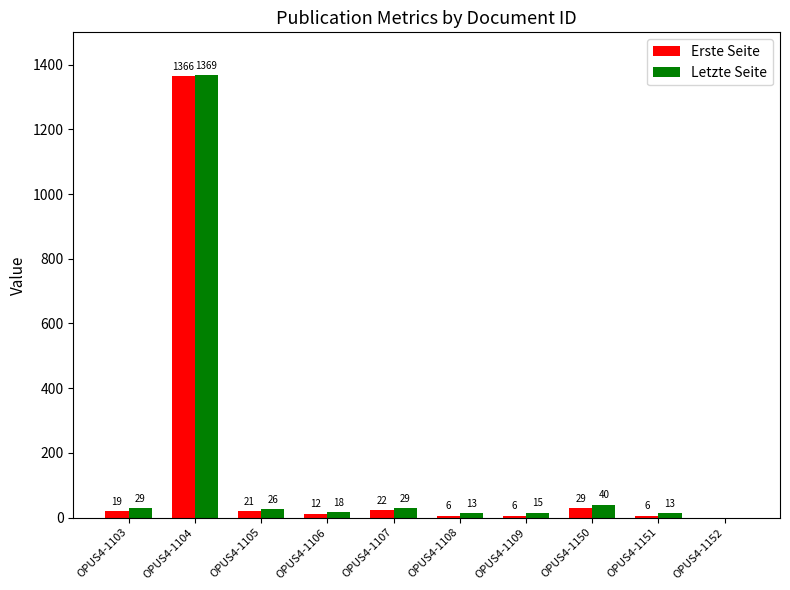

At which label is Erste Seite closest to 683?

OPUS4-1150